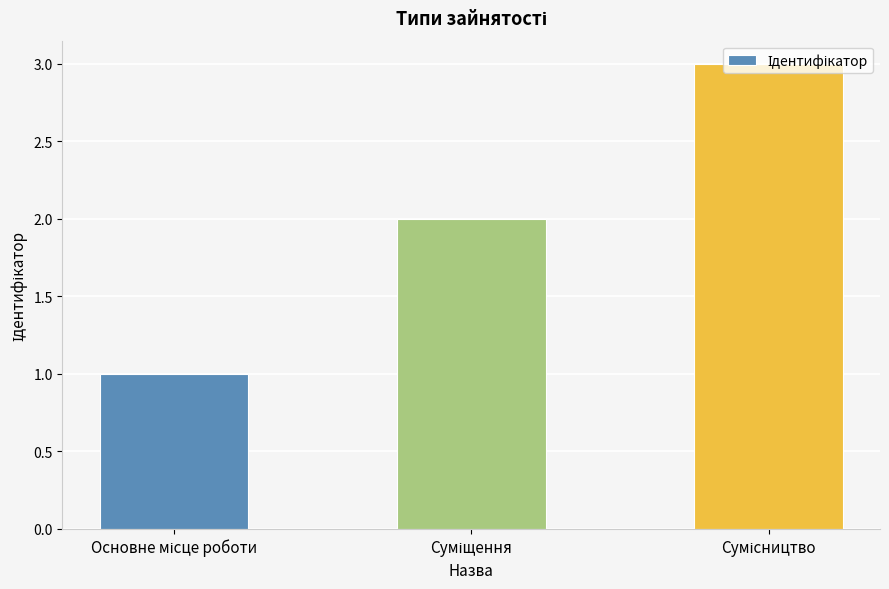

What is the sum of all values?

6